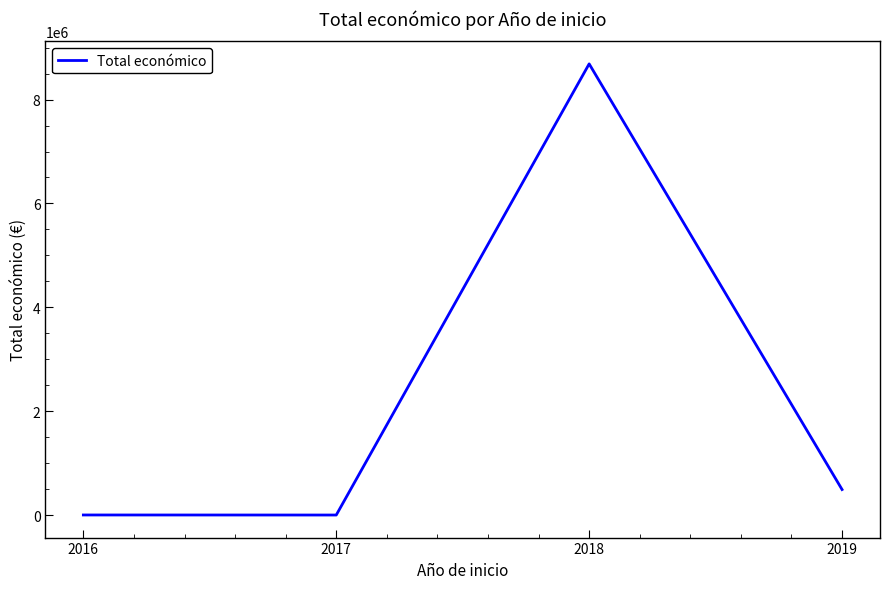

Approximately how many times larger is the value at 2018 compared to 2019?

17.5